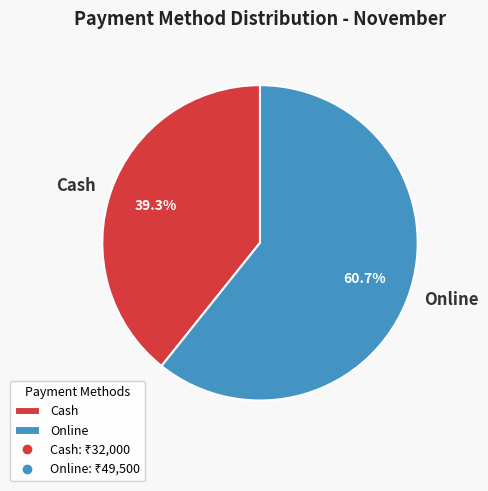

Which has a higher value, Cash or Online?

Online